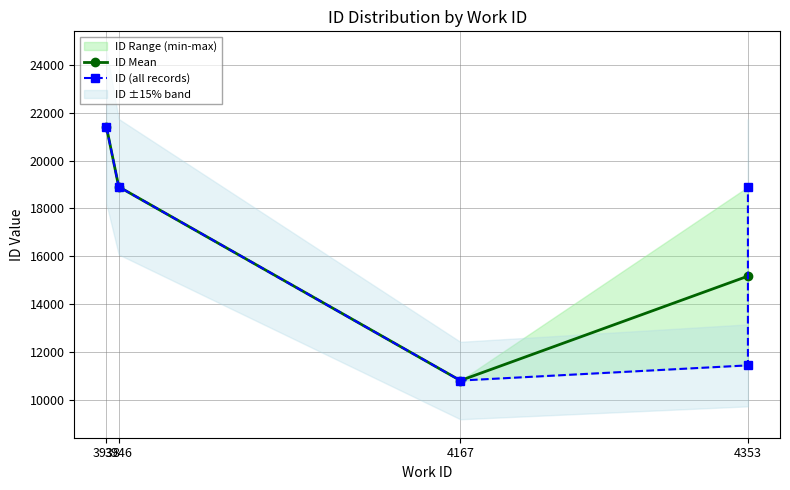

What is the value of the ID Mean point at the 2nd from the left?

18910.0